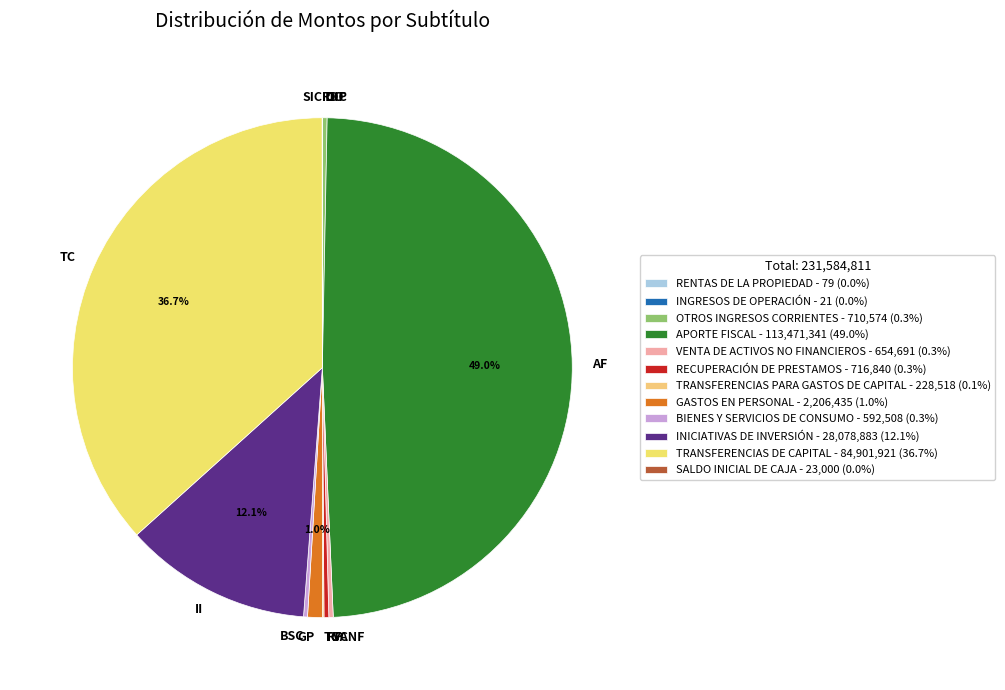

How much of the chart is everything except GP?

99.0%